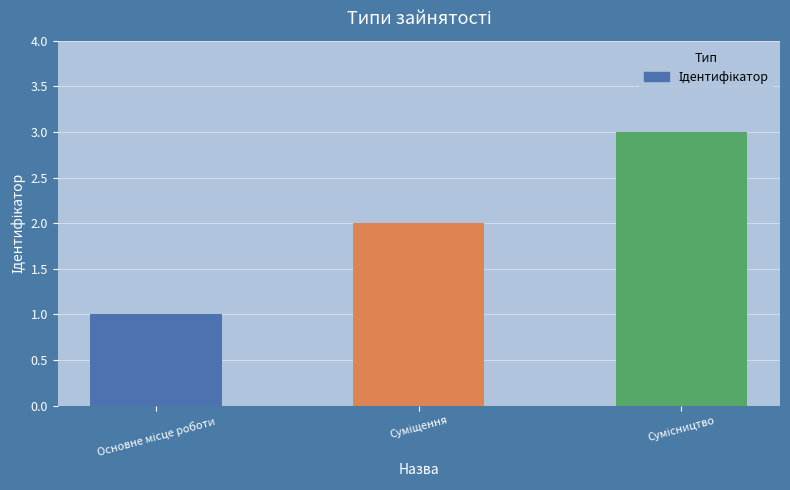

What is the average value?

2